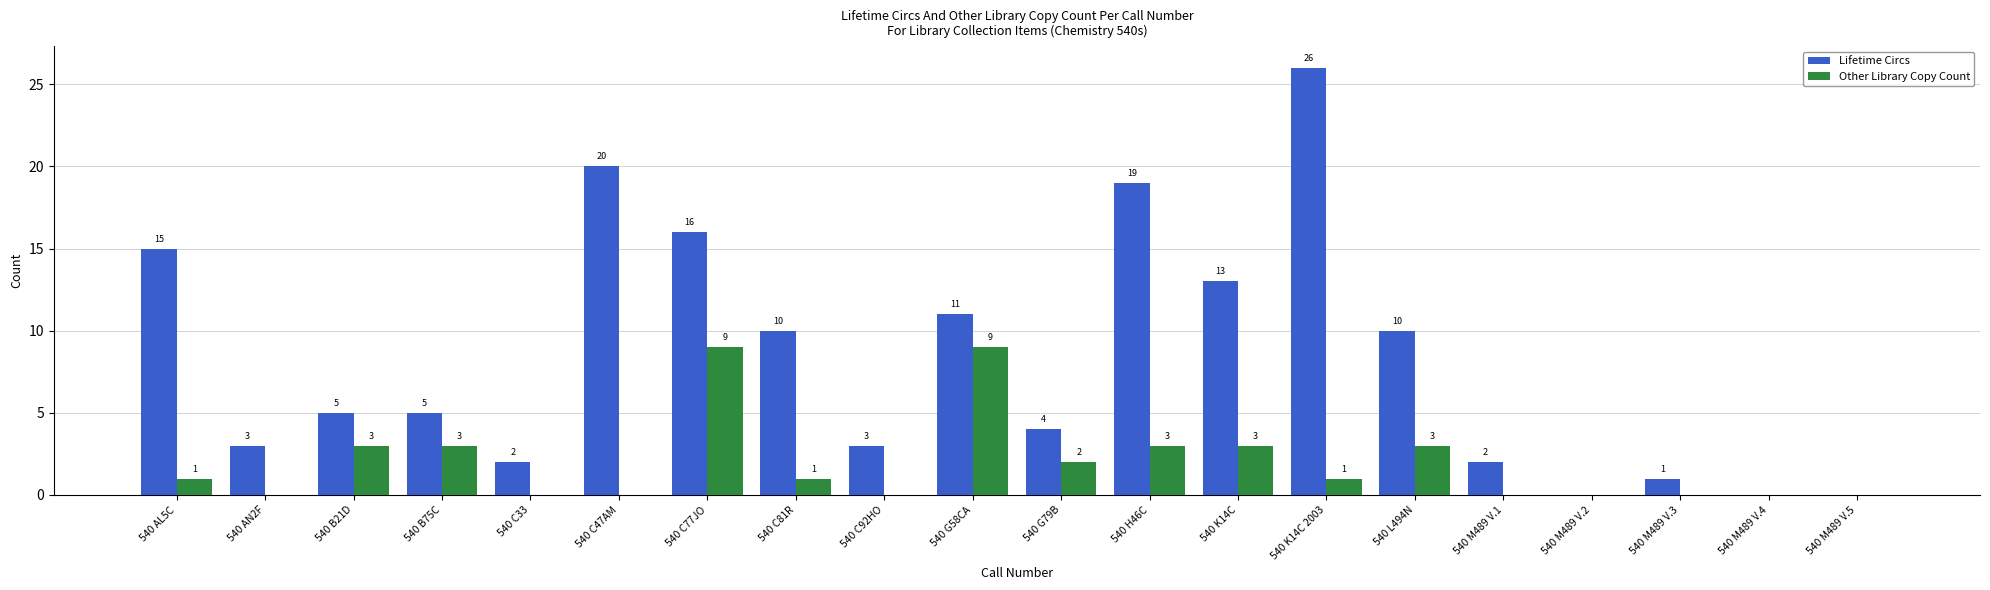

Reading right to left, what are all the values shown in this chart?

Lifetime Circs: 0	0	1	0	2	10	26	13	19	4	11	3	10	16	20	2	5	5	3	15
Other Library Copy Count: 0	0	0	0	0	3	1	3	3	2	9	0	1	9	0	0	3	3	0	1